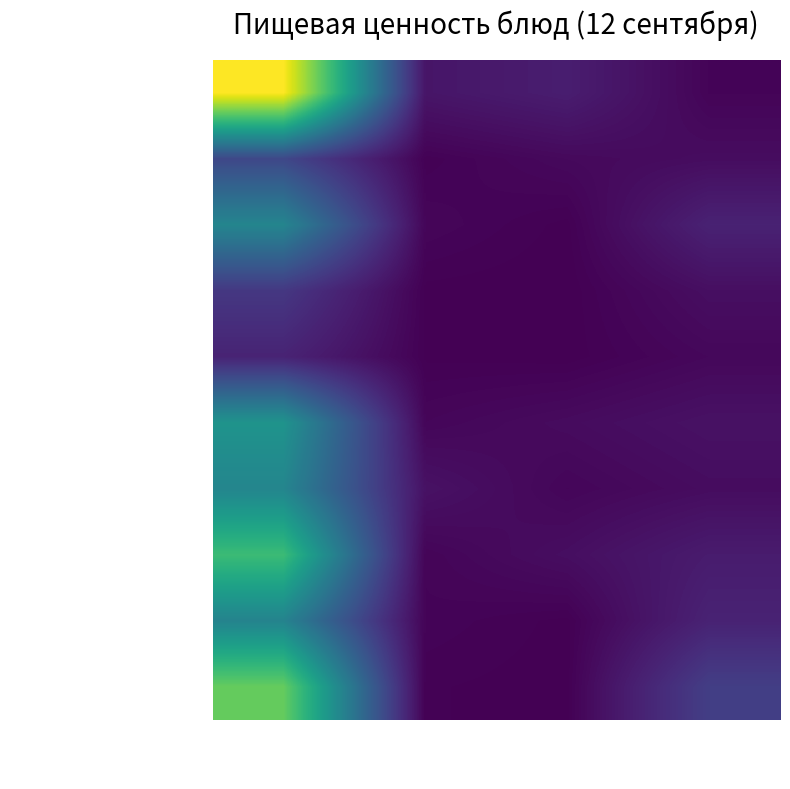

What is the greatest value displayed?

256.7